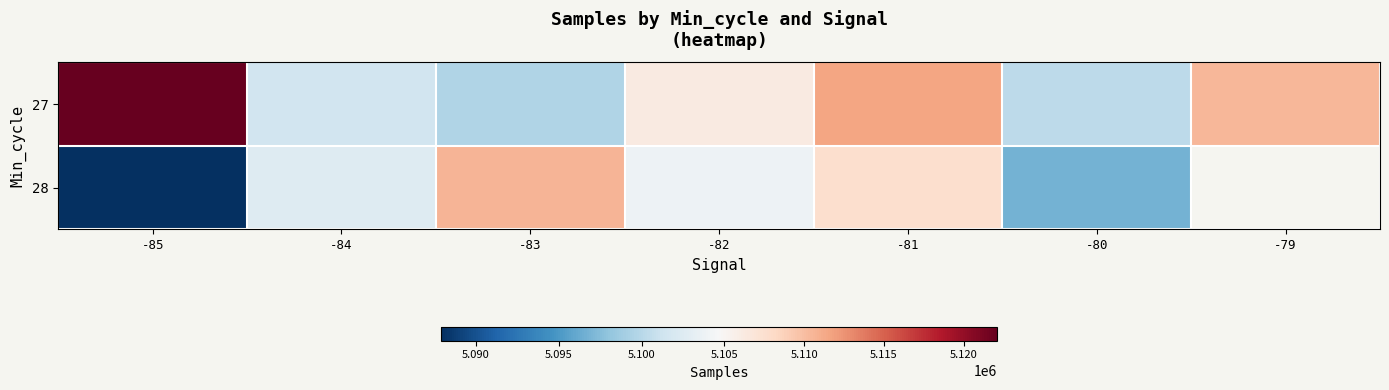

Which series has the widest spread of values?

28